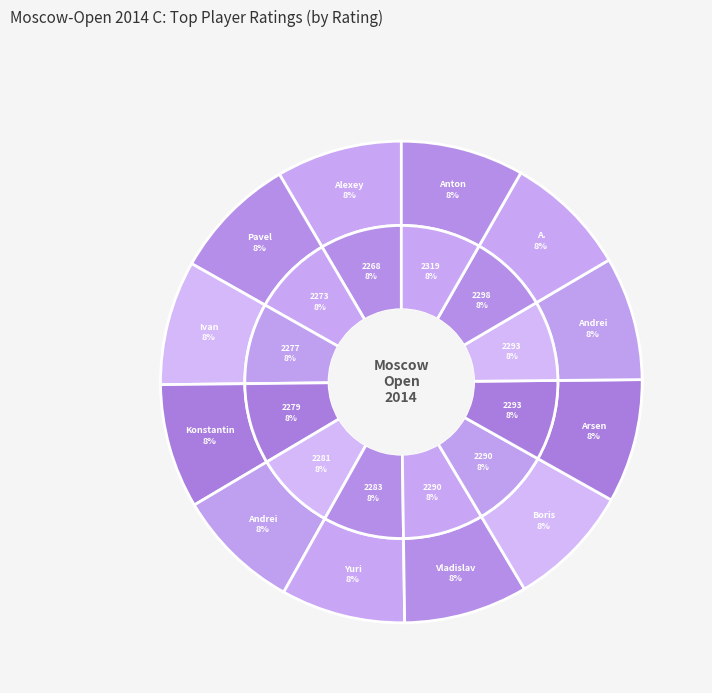

What is the total percentage of Bazarov Konstantin and Gurbanov Andrei?

16.7%